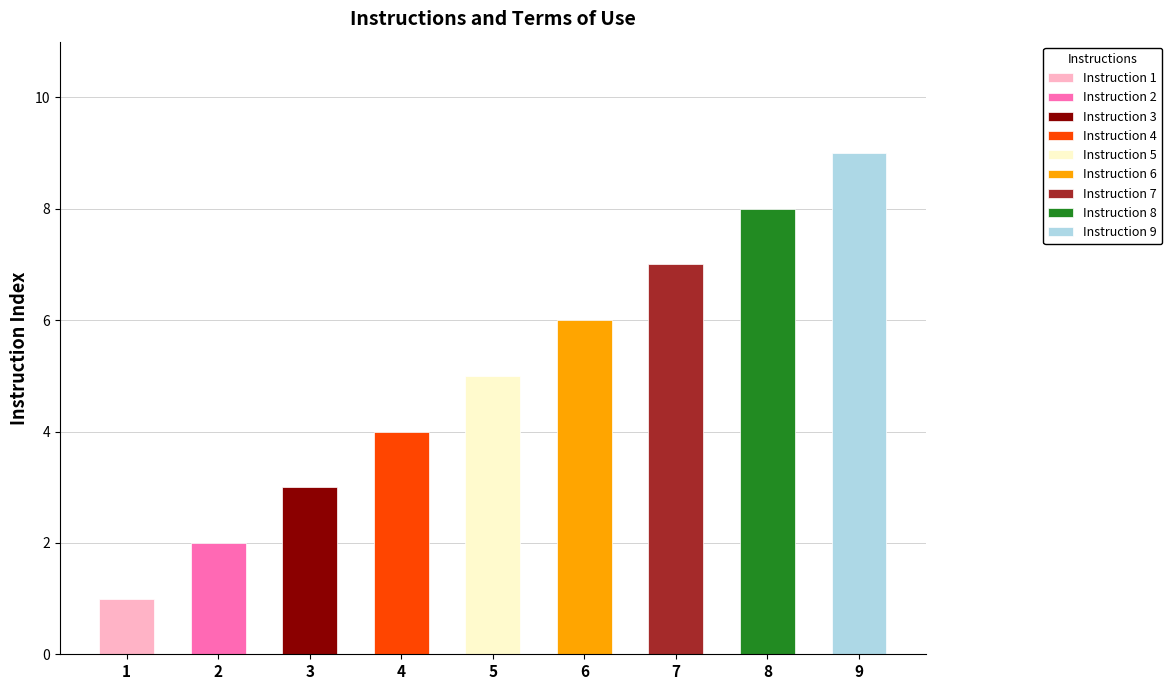

List the labels in order of value, largest first.

9, 8, 7, 6, 5, 4, 3, 2, 1